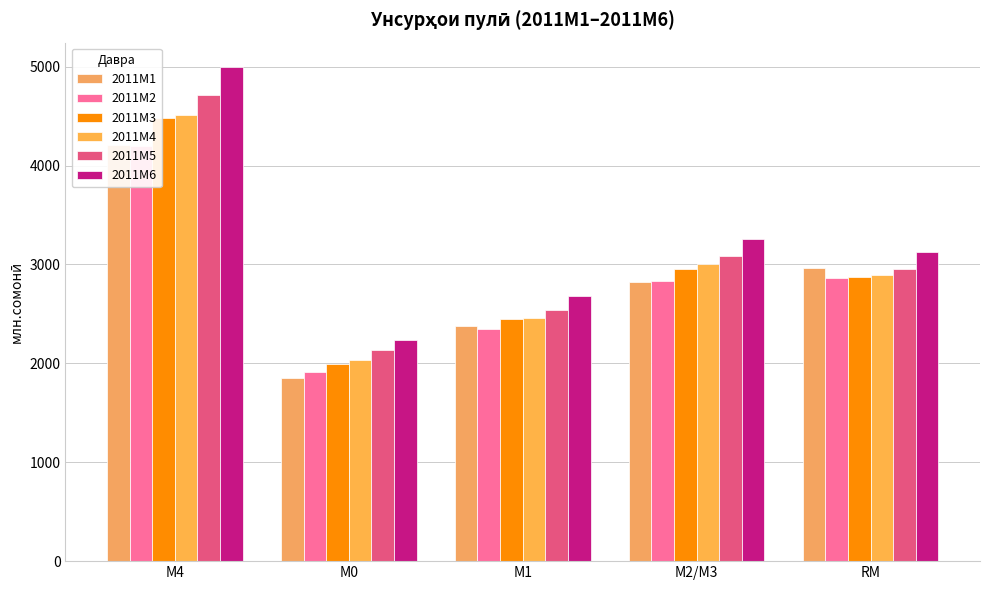

What are all the series names shown in the legend?

2011M1, 2011M2, 2011M3, 2011M4, 2011M5, 2011M6